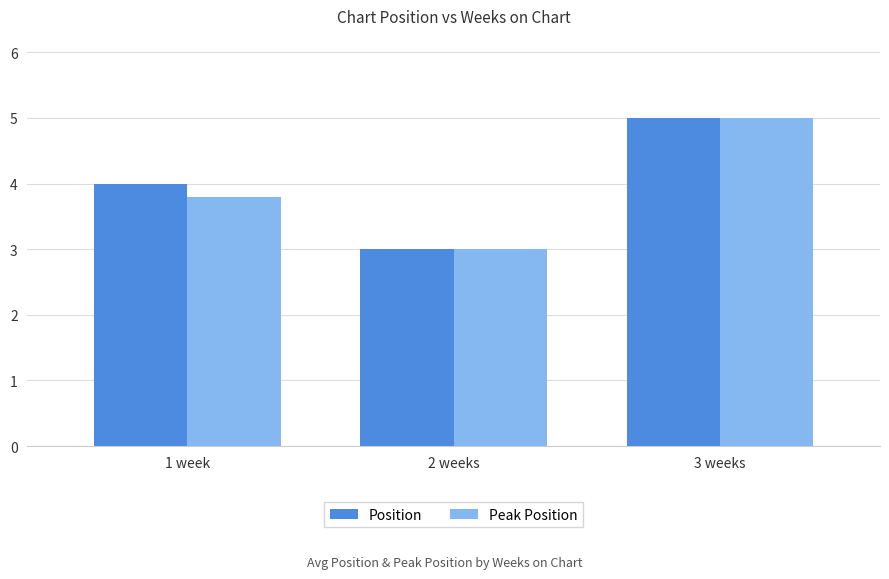

Which series changed the most between 1 week and 2 weeks?

Position